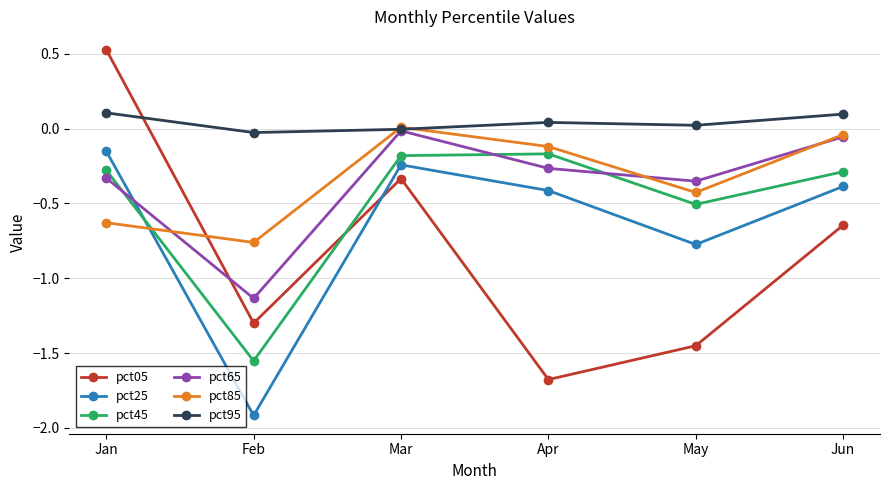

What is the value of the pct25 point at the 2nd from the left?

-1.9